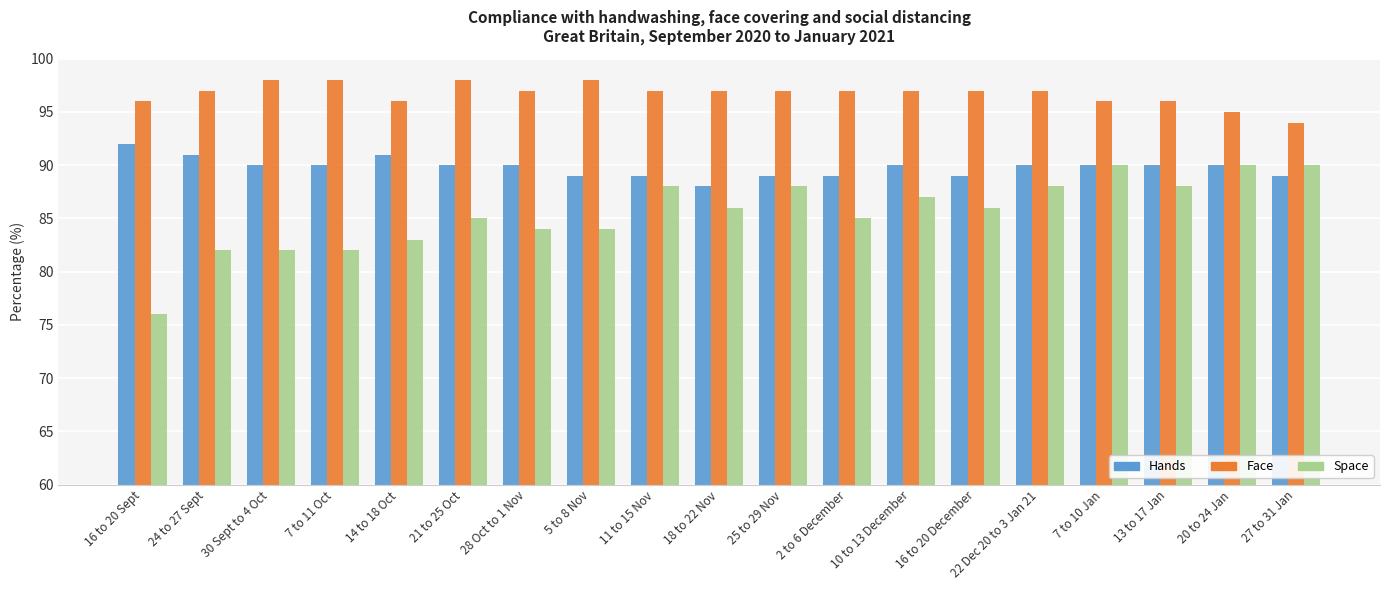

Is the value of Space at 5 to 8 Nov greater than the value of Face at 24 to 27 Sept?

No